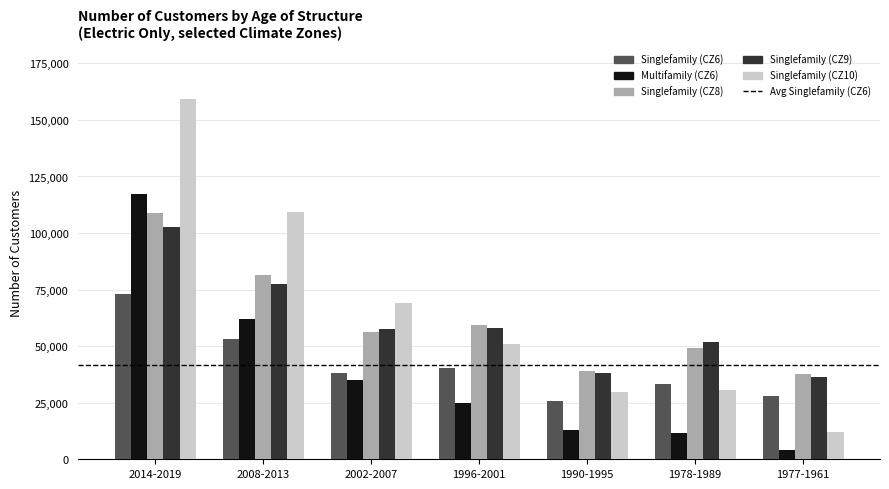

What is the difference between the highest and lowest values at 2014-2019?

86269